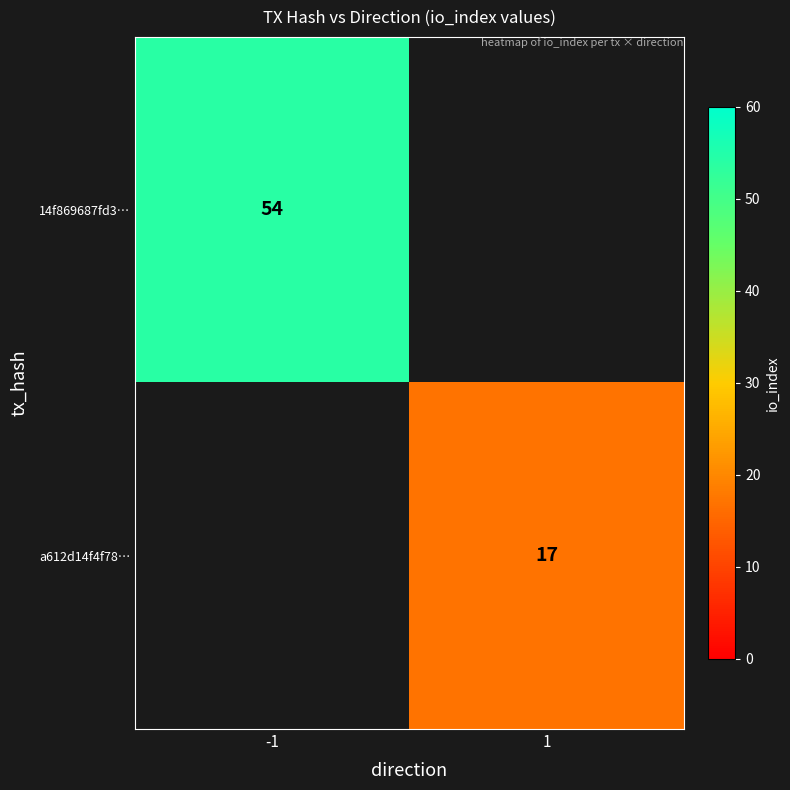

How many series are shown in this chart?

2